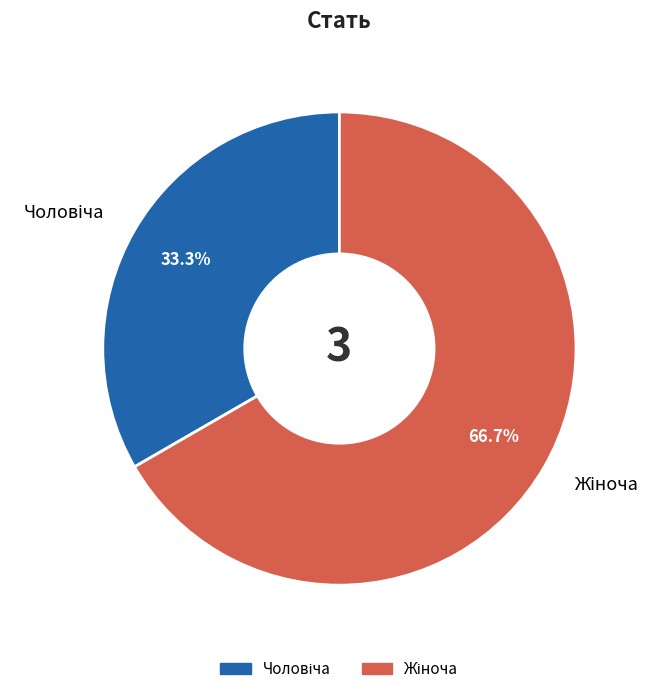

How many slices are in this pie chart?

2